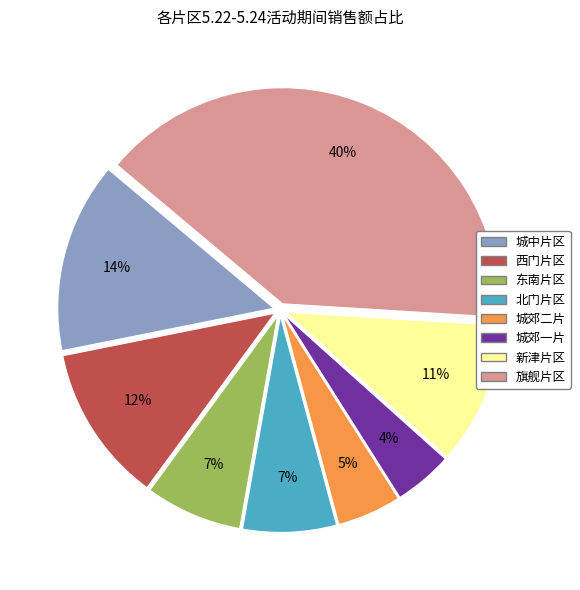

Which has a higher value, 旗舰片区 or 城郊二片?

旗舰片区